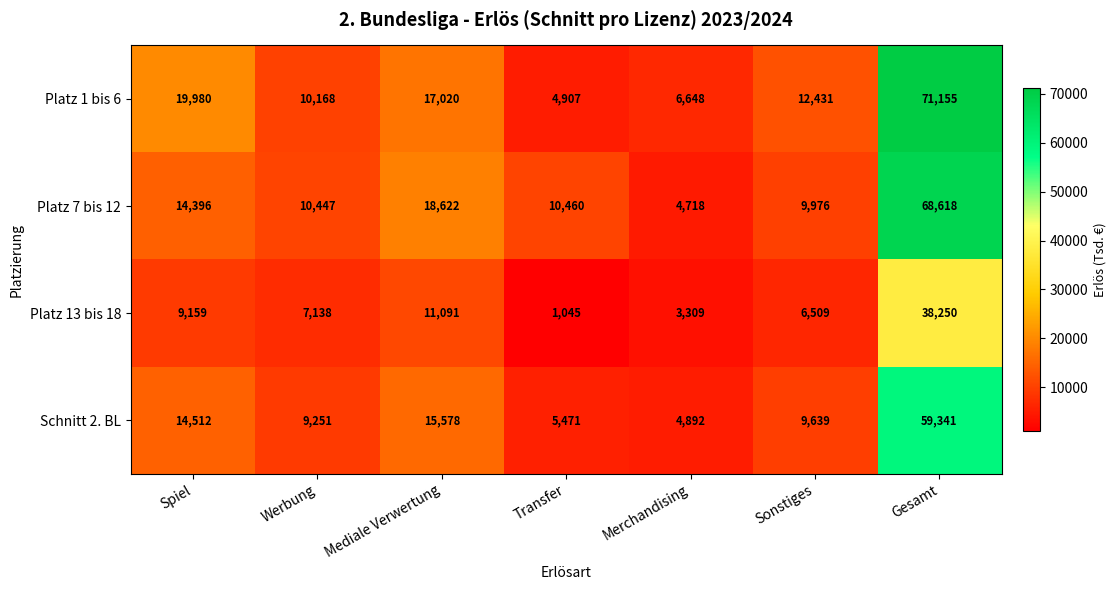

Which series has the largest total across all categories?

Platz 1 bis 6